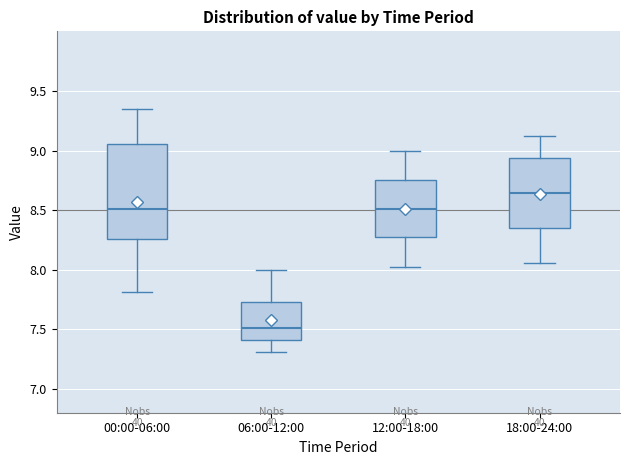

Reading left to right, transcribe this box plot: for each box, give where its median line is, the range the box spans, and where its two whiskers end, as read against the y-axis. The values are not printed on the chart, so give them approximately, as read against the axis.

00:00-06:00: median 8.50, box 8.25 to 9.05, whiskers 7.80 to 9.35
06:00-12:00: median 7.50, box 7.40 to 7.75, whiskers 7.30 to 8.00
12:00-18:00: median 8.50, box 8.25 to 8.75, whiskers 8.00 to 9.00
18:00-24:00: median 8.65, box 8.35 to 8.95, whiskers 8.05 to 9.10